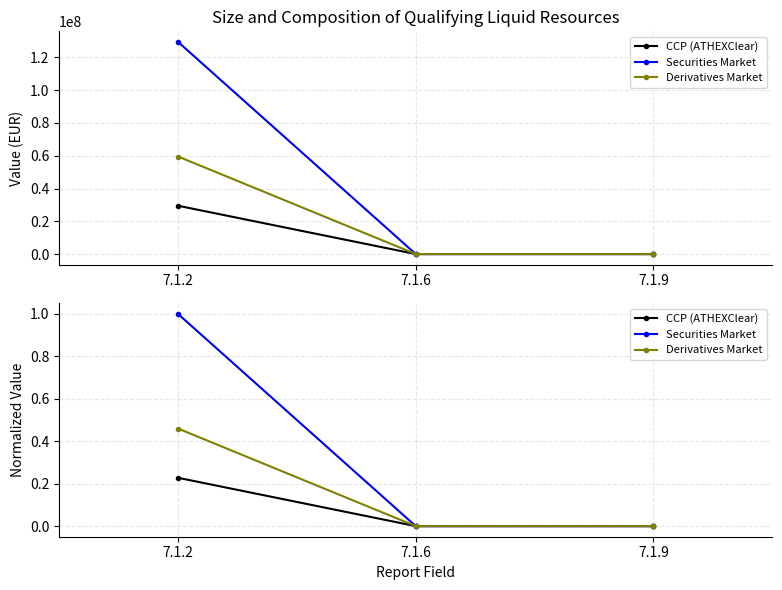

What is the difference between the maximum and minimum values in the CCP (ATHEXClear) series?

0.2